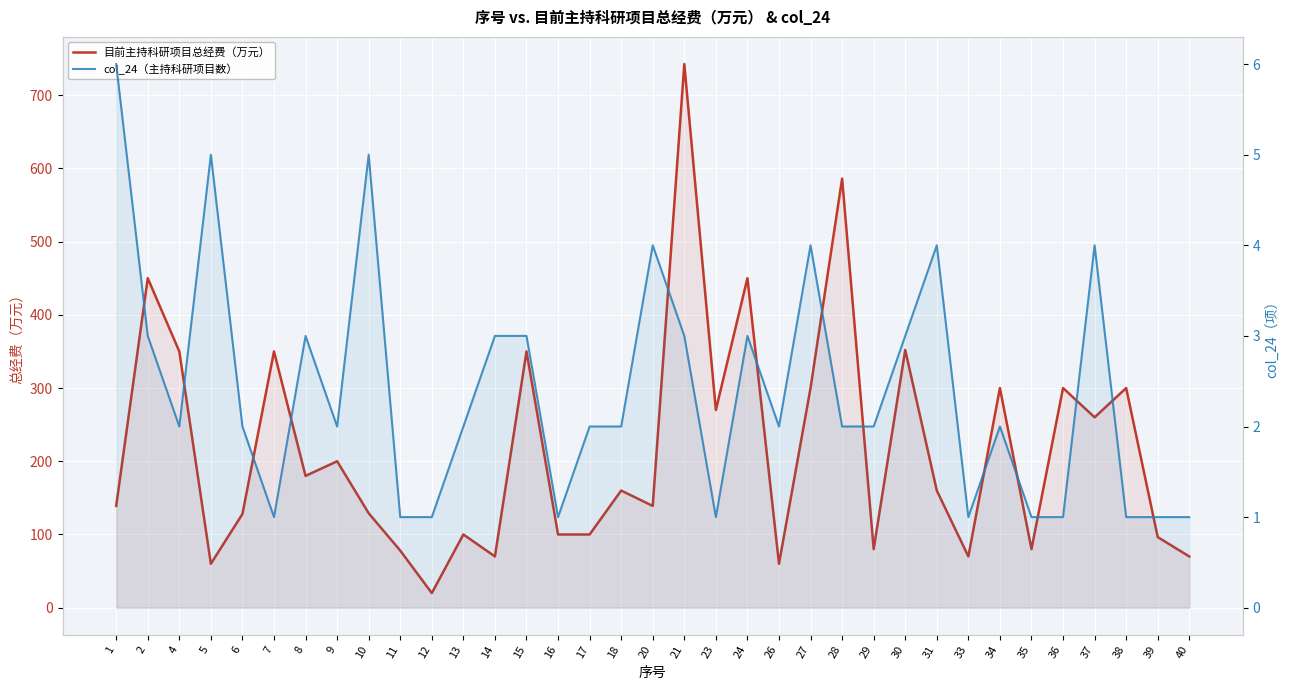

What is the spread (max minus min) of values at 16?

99.0